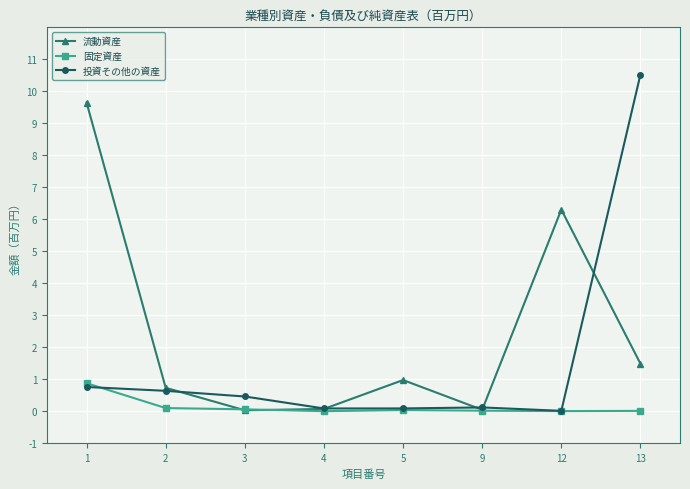

True or false: 投資その他の資産 has more than 0 points higher than both neighbors.

True